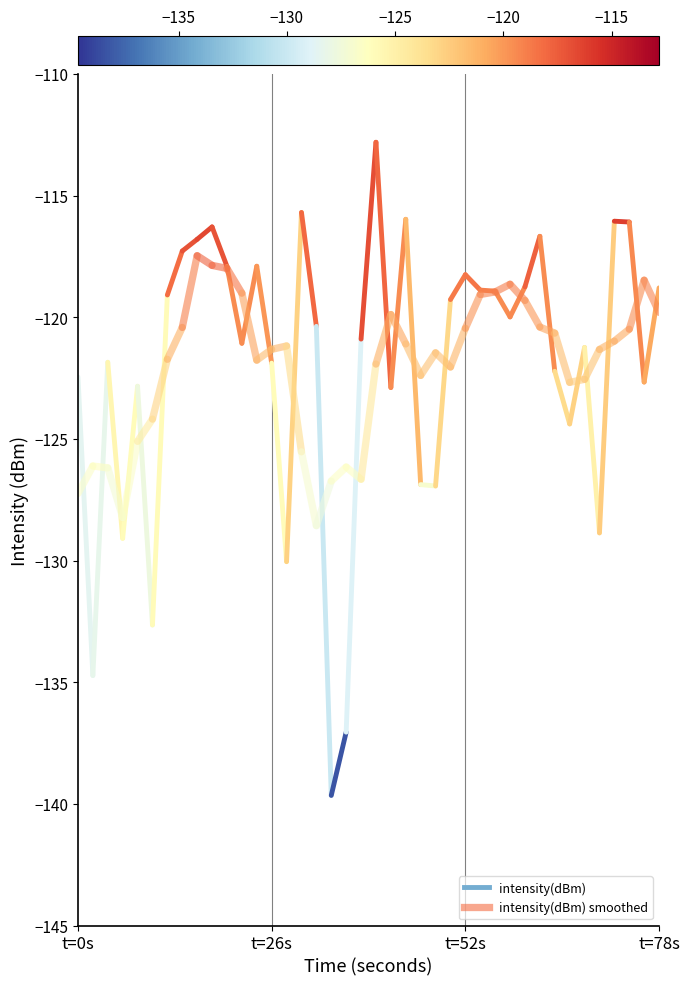

What is the difference between the intensity(dBm) smoothed values at t=26s and t=0s?

1.1